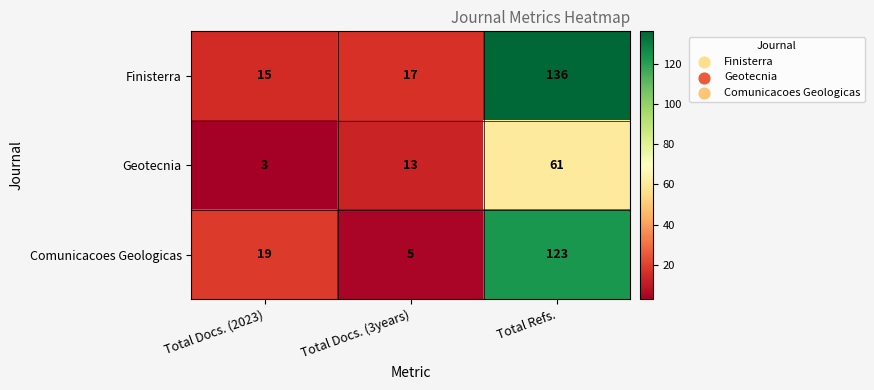

True or false: Geotecnia has a value of 61 at Total Refs..

True